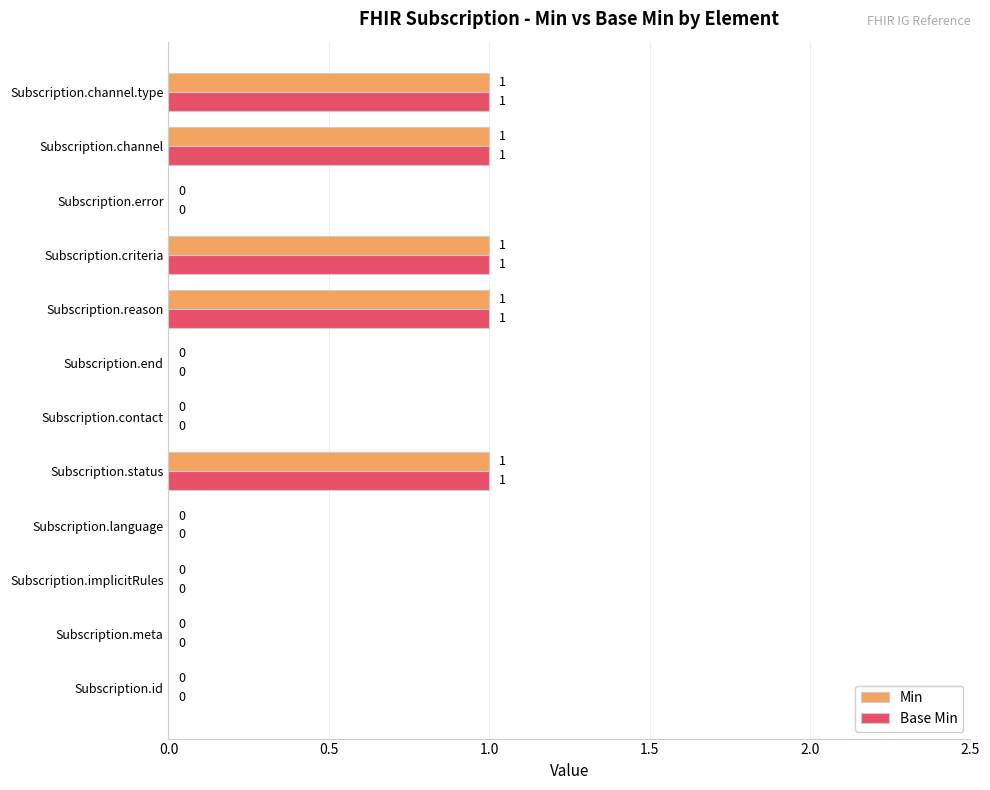

Count the Base Min values in the range 0 to 1.

12